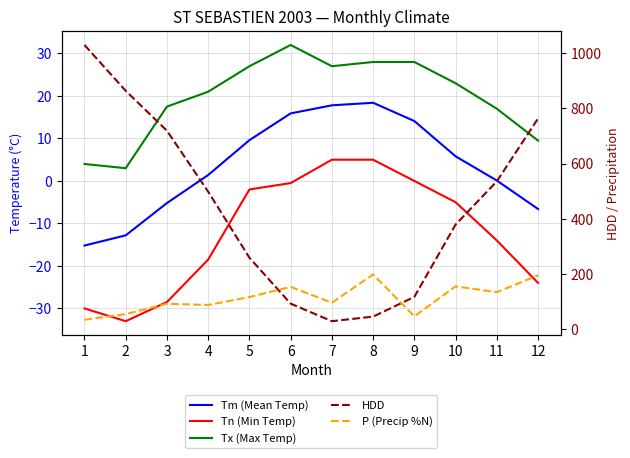

Which series has the largest range (max minus min)?

HDD